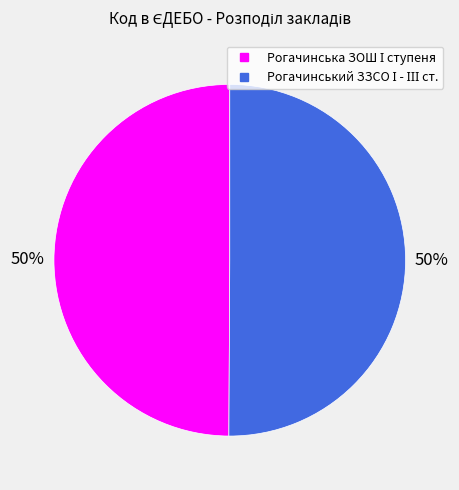

To the nearest percent, what is the average slice percentage?

50%